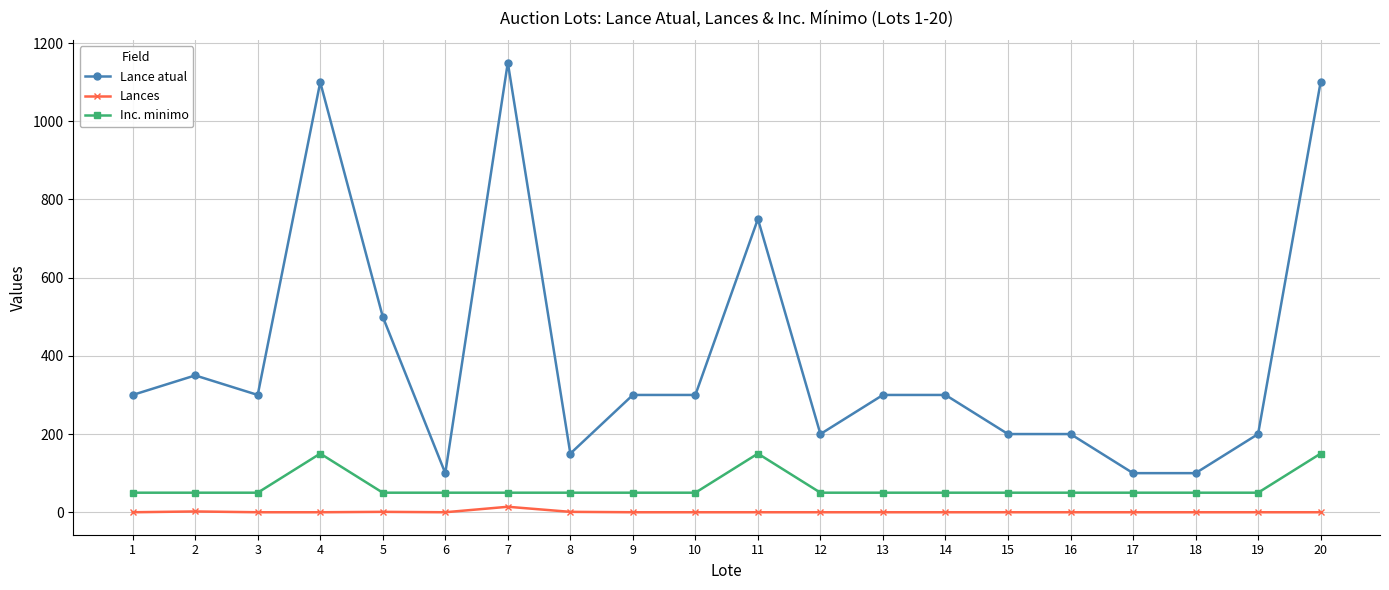

What is the difference between the Inc. minimo values at 13 and 4?

100